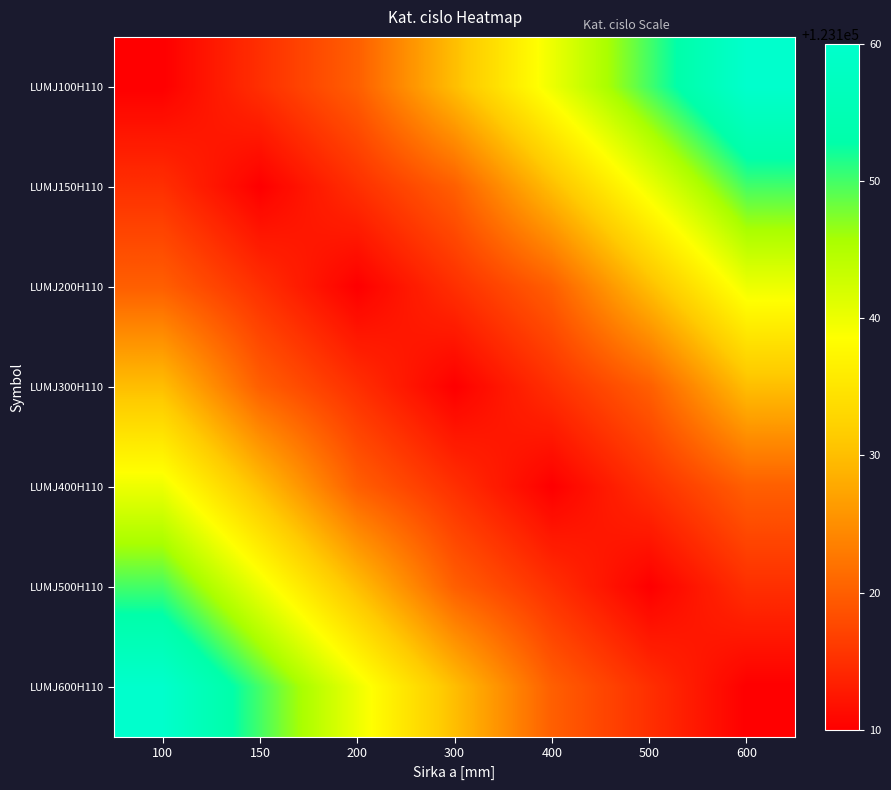

At which category is the sum across all series the highest?

100